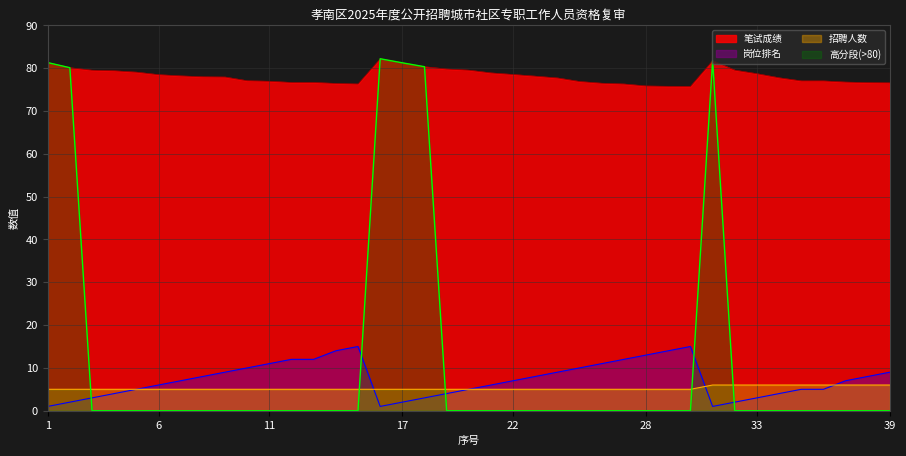

True or false: 笔试成绩 and 招聘人数 intersect in this chart.

False